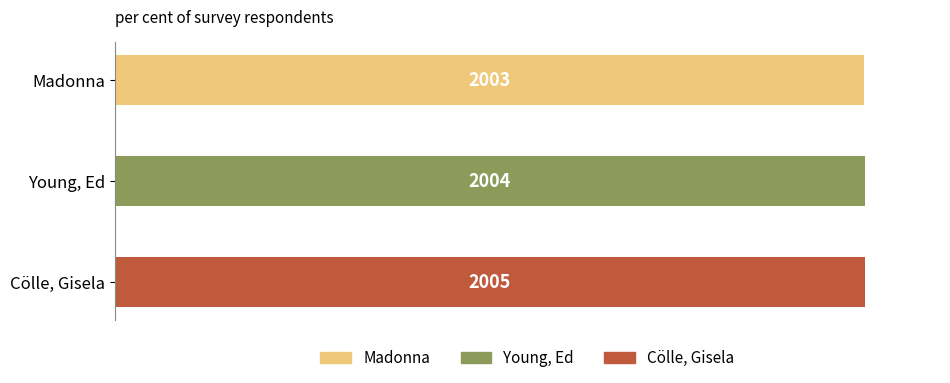

The chart shows a value of 2004 at Young, Ed. True or false?

True